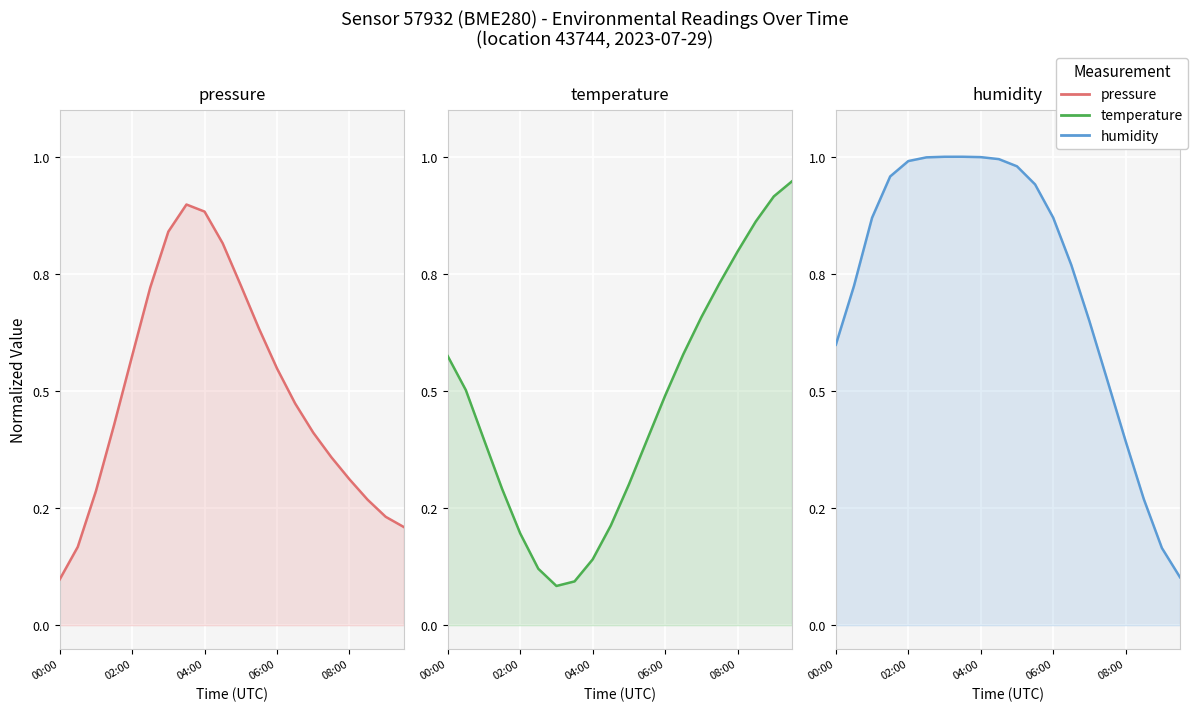

What is the sum of the humidity values at 7 and 5?

2.0